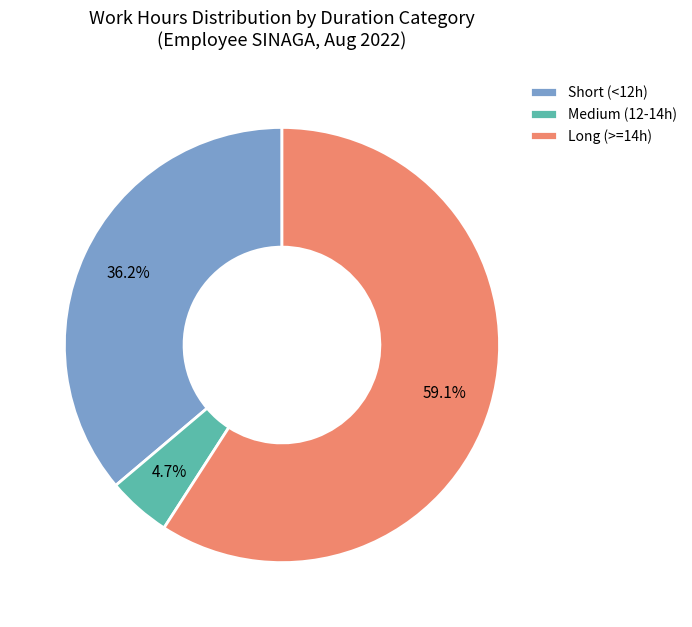

What is the smallest slice in the pie chart?

Medium (12-14h)